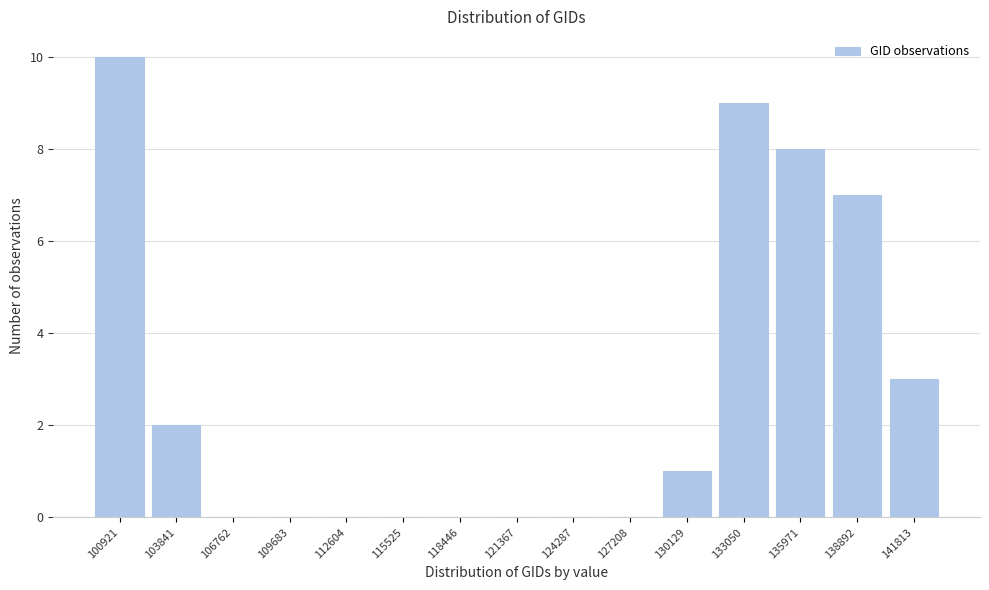

Reading left to right, extract all data points from this chart.

100921=10	103841=2	106762=0	109683=0	112604=0	115525=0	118446=0	121367=0	124287=0	127208=0	130129=1	133050=9	135971=8	138892=7	141813=3